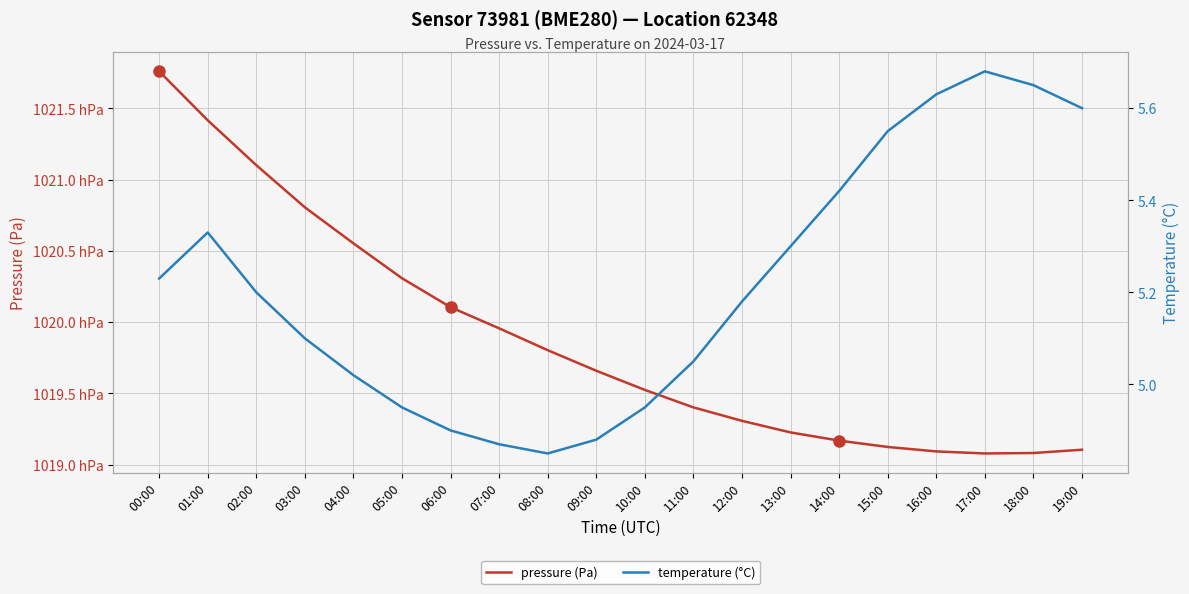

What is the greatest value displayed?

102175.9